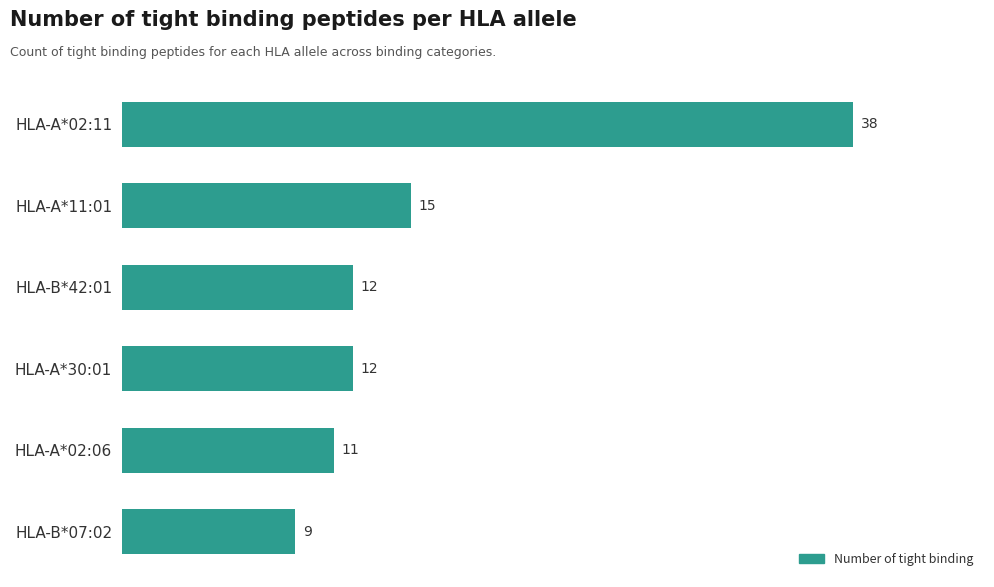

Approximately how many times larger is the value at HLA-A*02:11 compared to HLA-B*42:01?

3.2